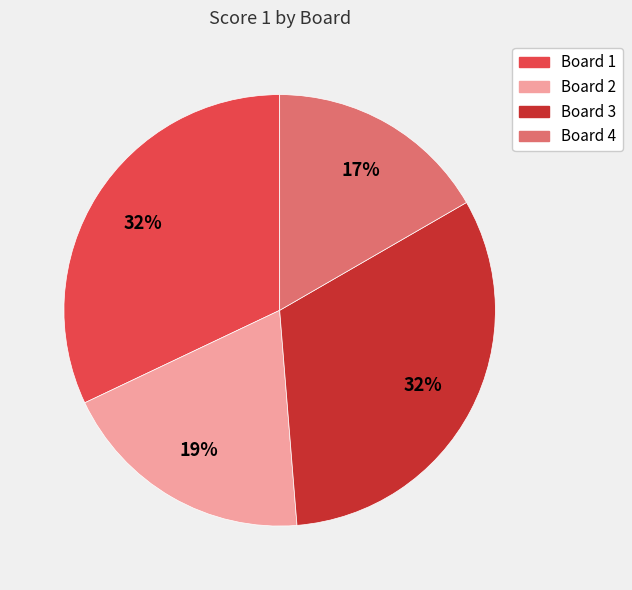

Which category has the smallest portion of the pie?

Board 4